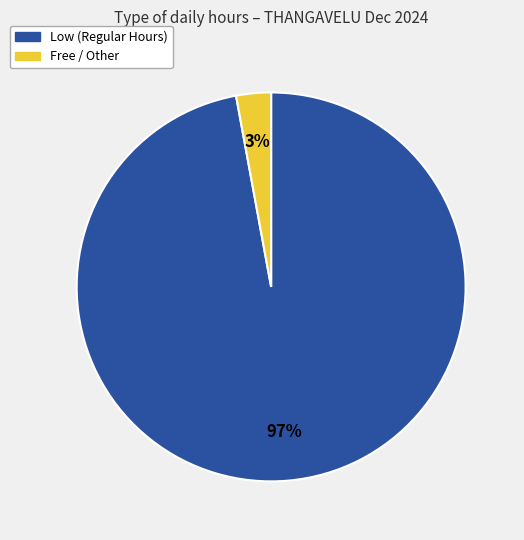

To the nearest percent, what is the average slice percentage?

50%